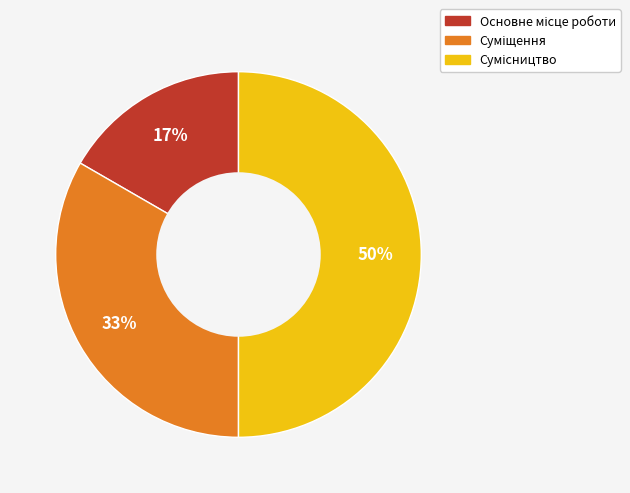

To the nearest percent, what is the difference between the largest and smallest slice percentages?

33%